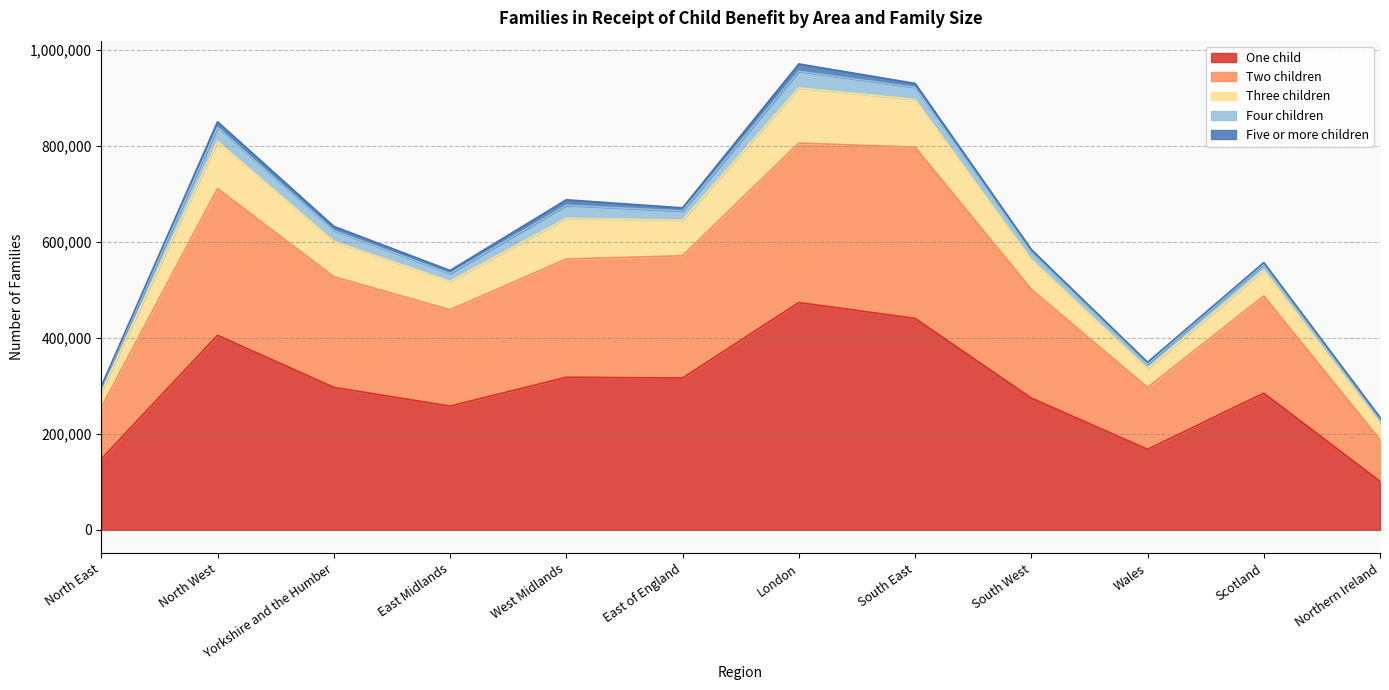

What are all the series names shown in the legend?

One child, Two children, Three children, Four children, Five or more children